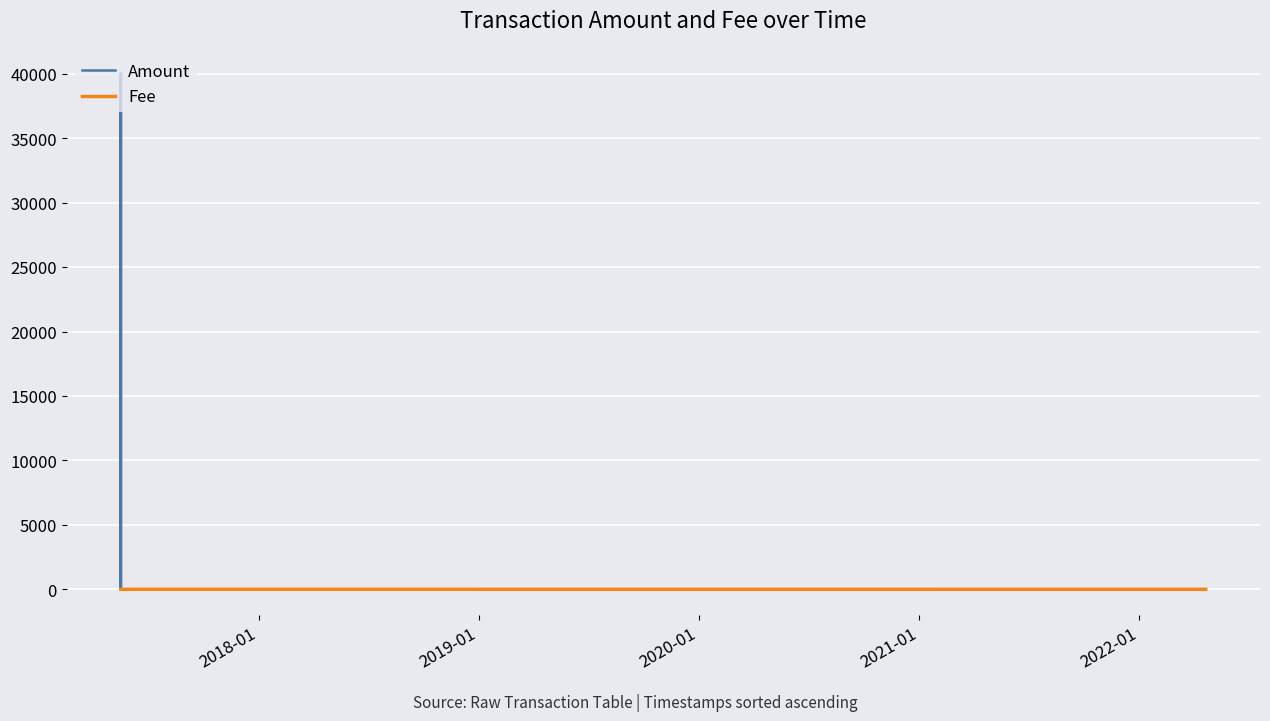

Which series has the largest total across all categories?

Amount